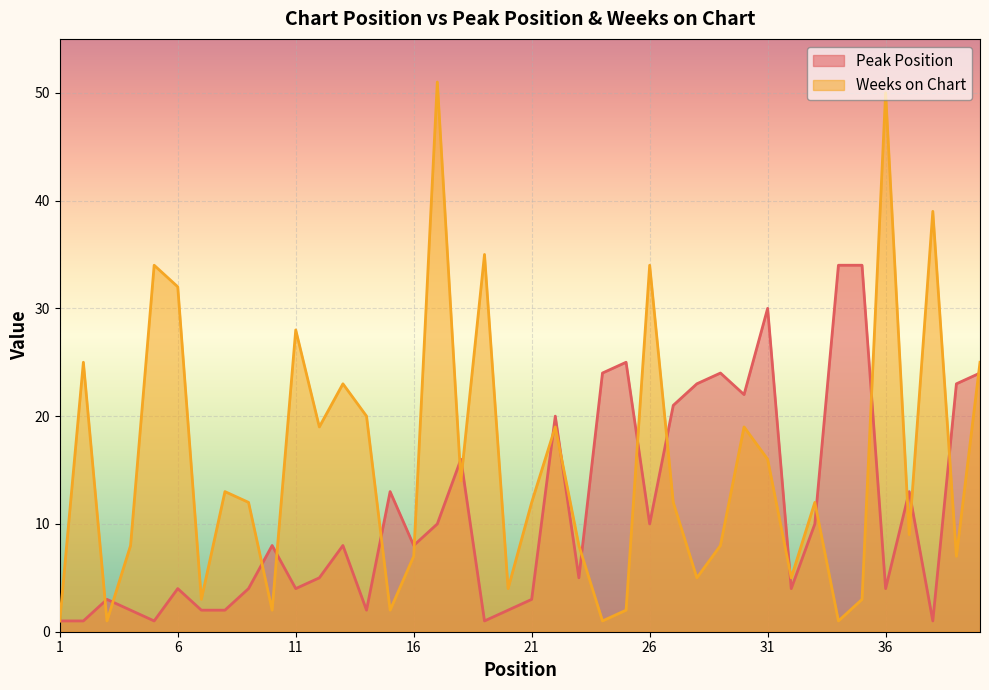

What value does the Peak Position series have at 40, to the nearest 10?

20